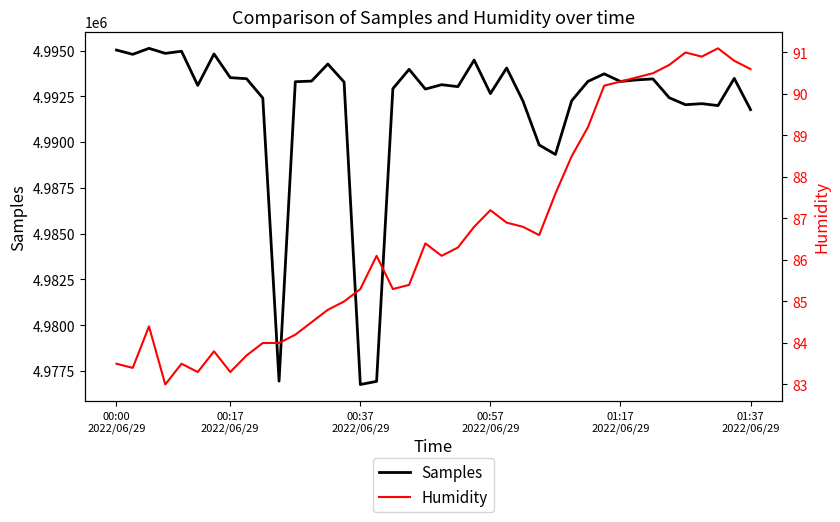

At which label does Humidity first exceed 86?

16